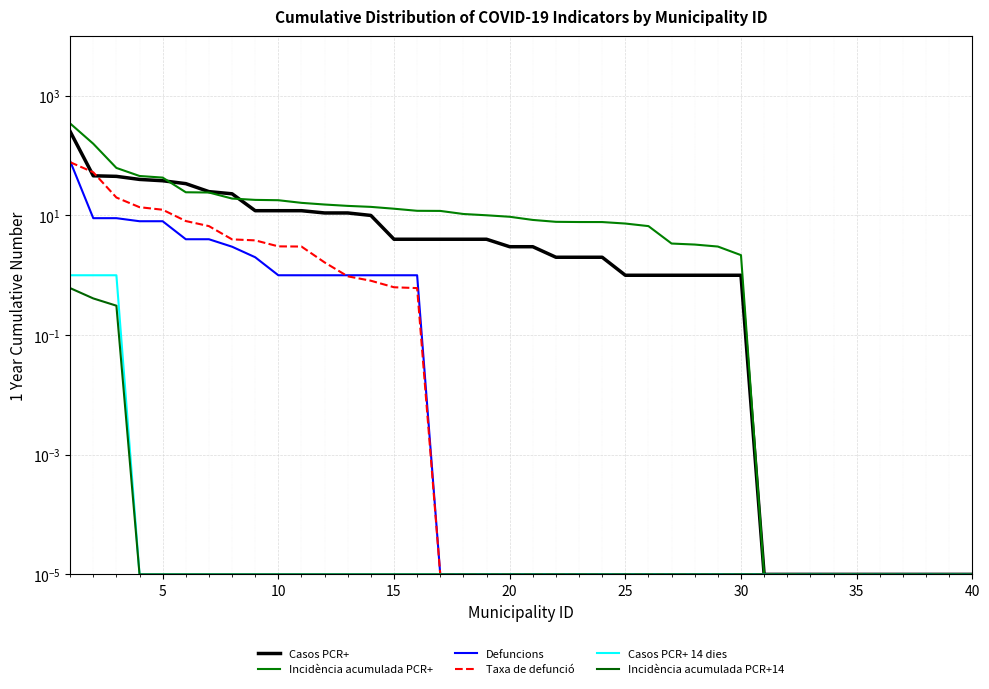

Is the value of Taxa de defunció at 13 greater than the value of Incidència acumulada PCR+14 at 19?

Yes